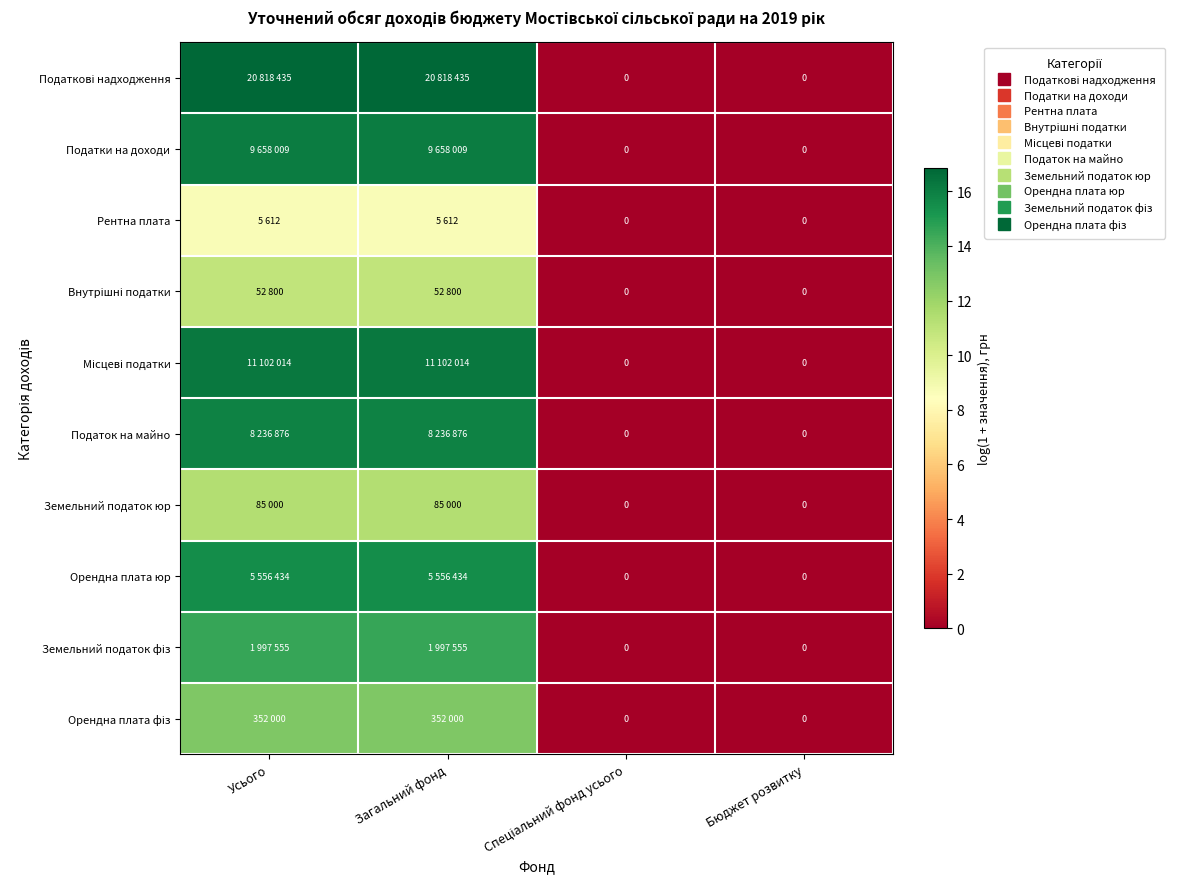

What is the difference between the Земельний податок фіз values at Усього and Бюджет розвитку?

14.5